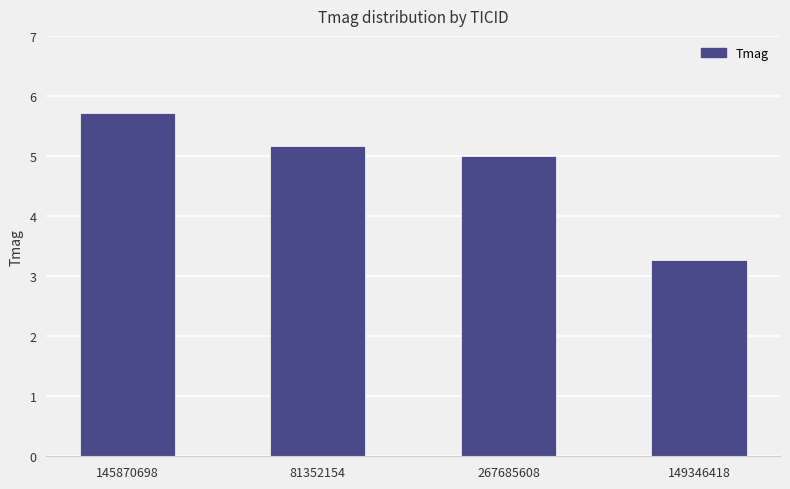

What is the ratio of the value at 145870698 to the value at 81352154?

1.1